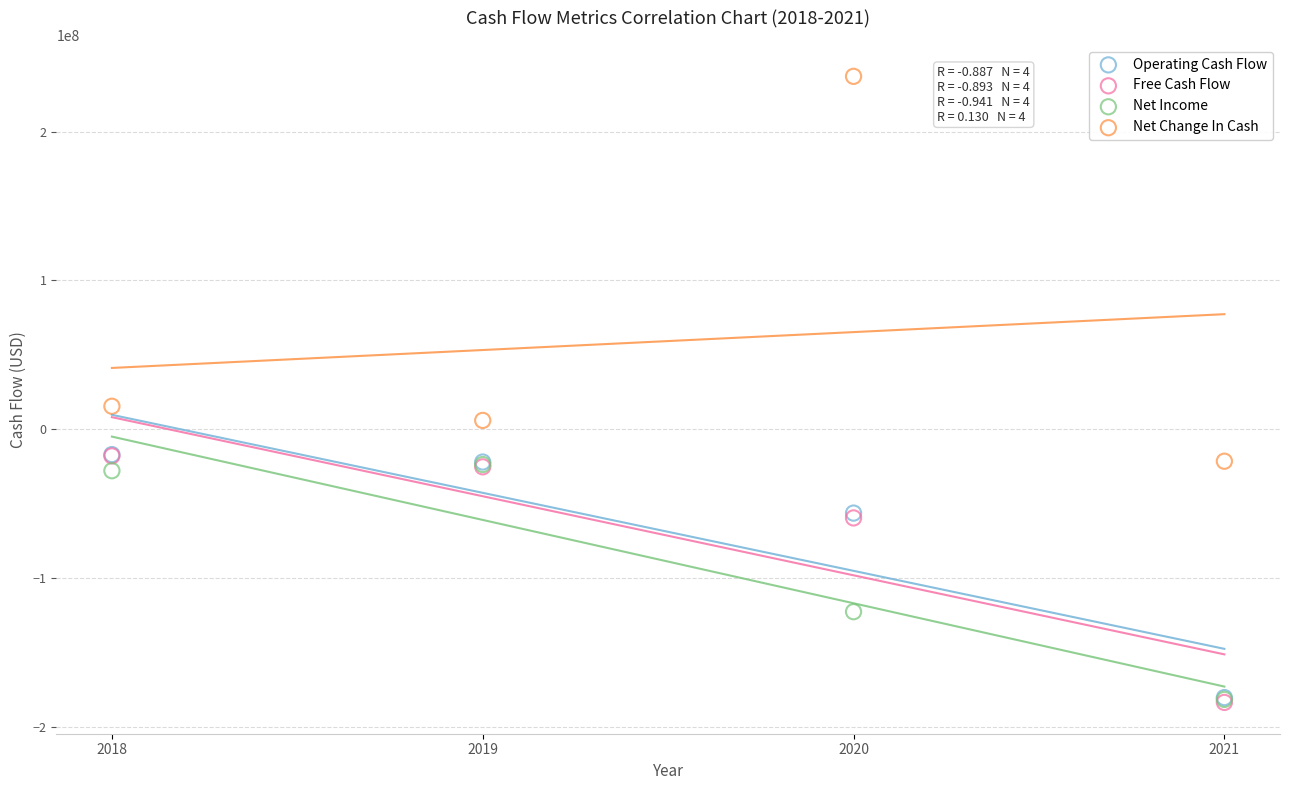

Which series reaches the maximum Y coordinate?

Net Change In Cash